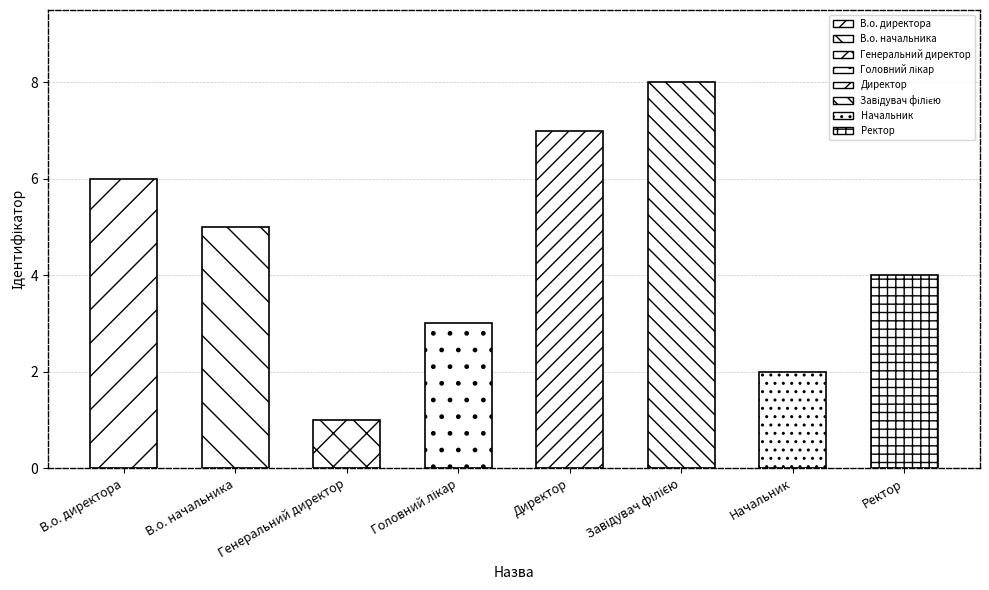

How many bars are there in total?

8